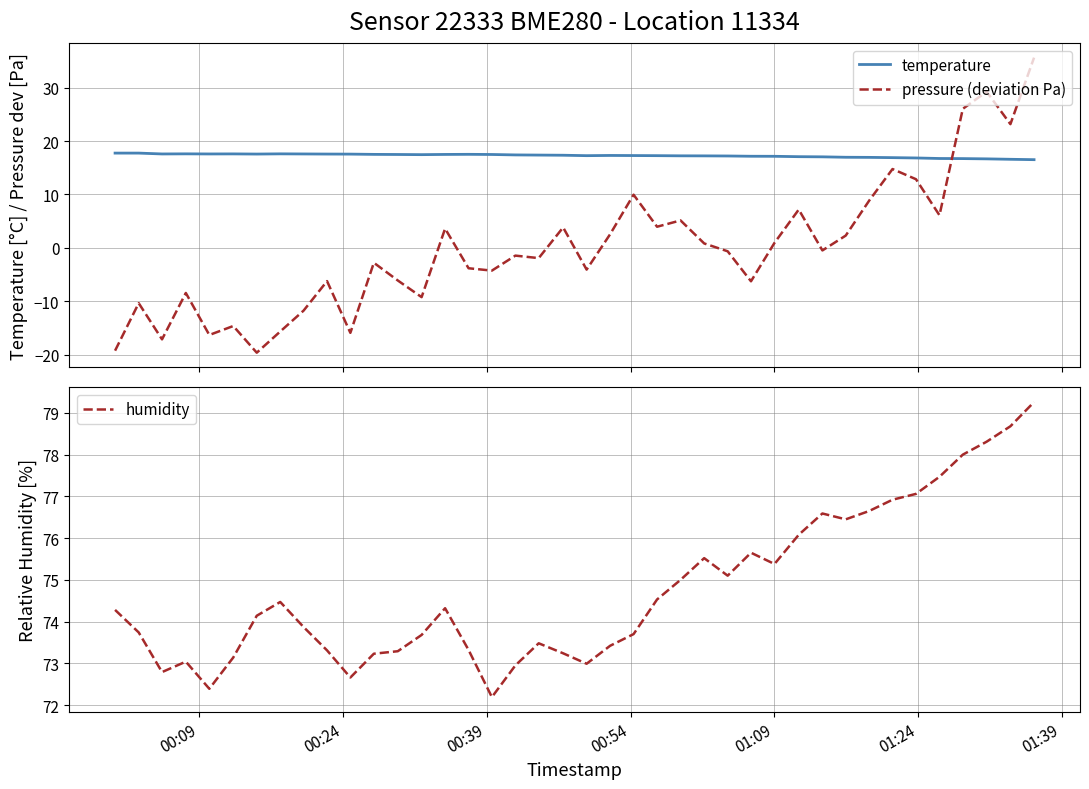

What are all the series names shown in the legend?

temperature, pressure (deviation Pa), humidity